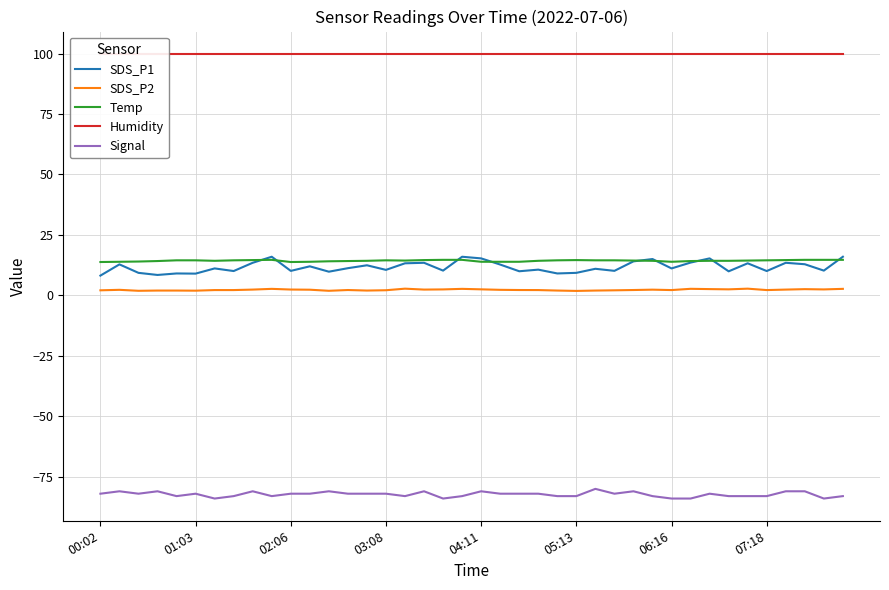

True or false: Signal and SDS_P2 intersect in this chart.

False